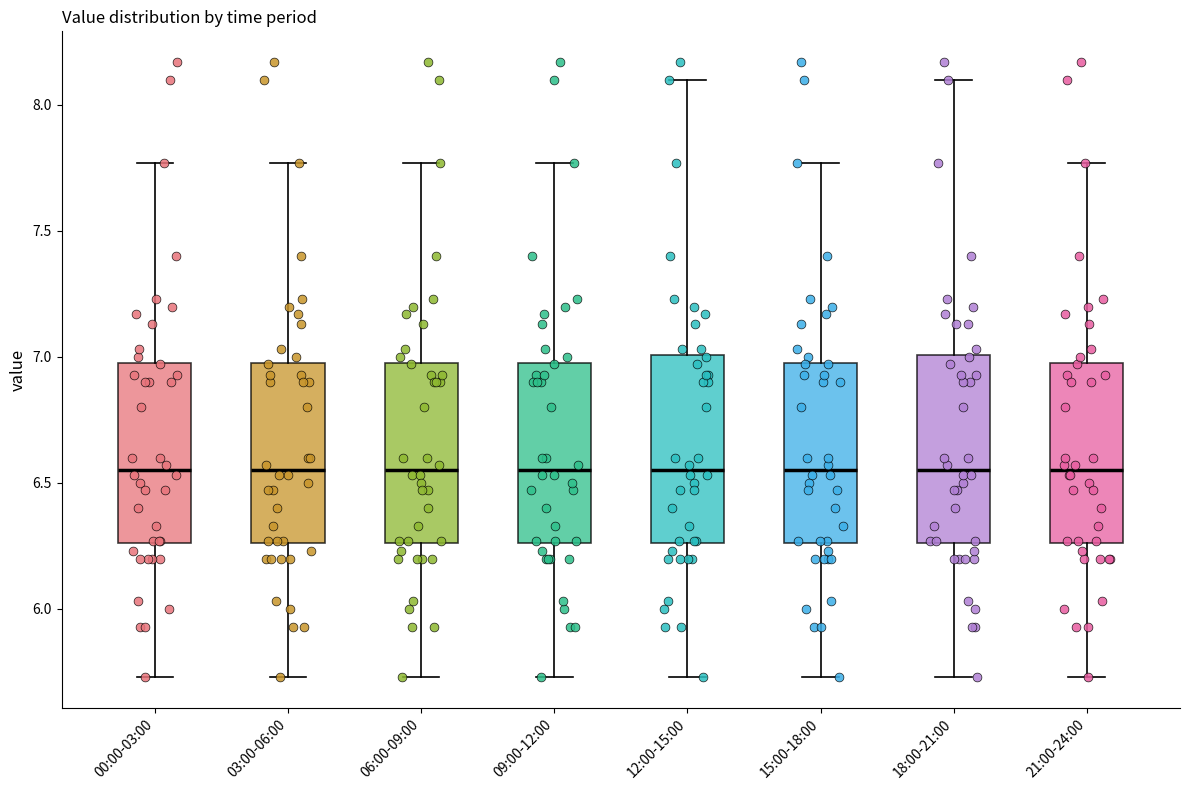

Reading left to right, transcribe this box plot: for each box, give where its median line is, the range the box spans, and where its two whiskers end, as read against the y-axis. The values are not printed on the chart, so give them approximately, as read against the axis.

00:00-03:00: median 6.55, box 6.25 to 7.00, whiskers 5.75 to 7.75
03:00-06:00: median 6.55, box 6.25 to 7.00, whiskers 5.75 to 7.75
06:00-09:00: median 6.55, box 6.25 to 7.00, whiskers 5.75 to 7.75
09:00-12:00: median 6.55, box 6.25 to 7.00, whiskers 5.75 to 7.75
12:00-15:00: median 6.55, box 6.25 to 7.00, whiskers 5.75 to 8.10
15:00-18:00: median 6.55, box 6.25 to 7.00, whiskers 5.75 to 7.75
18:00-21:00: median 6.55, box 6.25 to 7.00, whiskers 5.75 to 8.10
21:00-24:00: median 6.55, box 6.25 to 7.00, whiskers 5.75 to 7.75